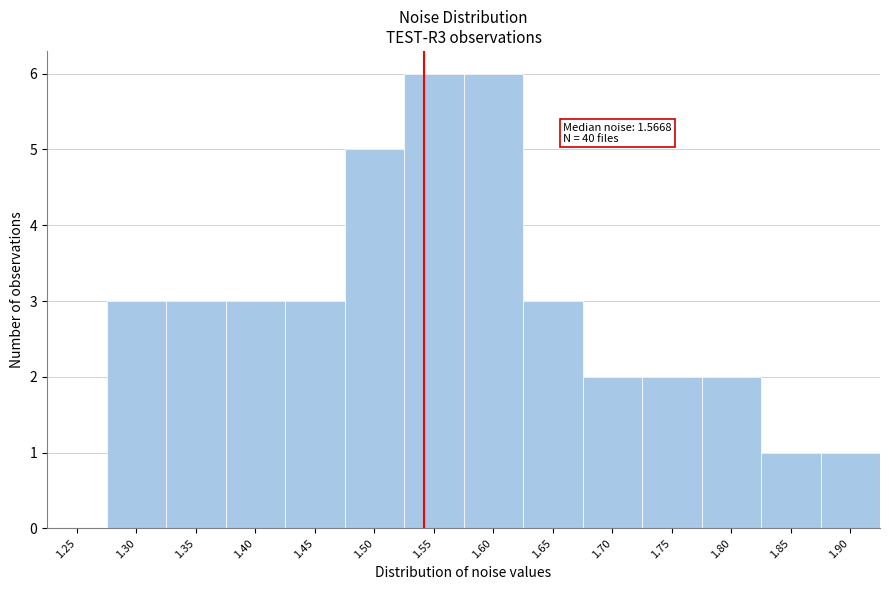

Reading left to right, list all the values displayed in this chart.

1.25=0	1.30=3	1.35=3	1.40=3	1.45=3	1.50=5	1.55=6	1.60=6	1.65=3	1.70=2	1.75=2	1.80=2	1.85=1	1.90=1